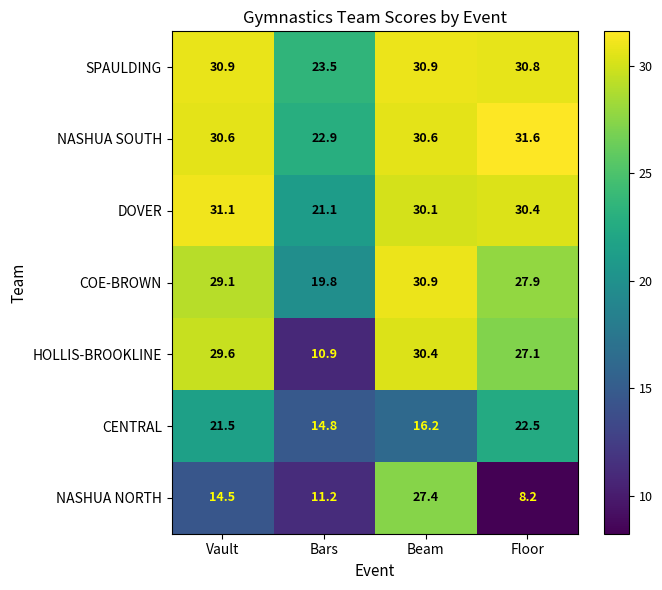

Which series has the largest range (max minus min)?

HOLLIS-BROOKLINE